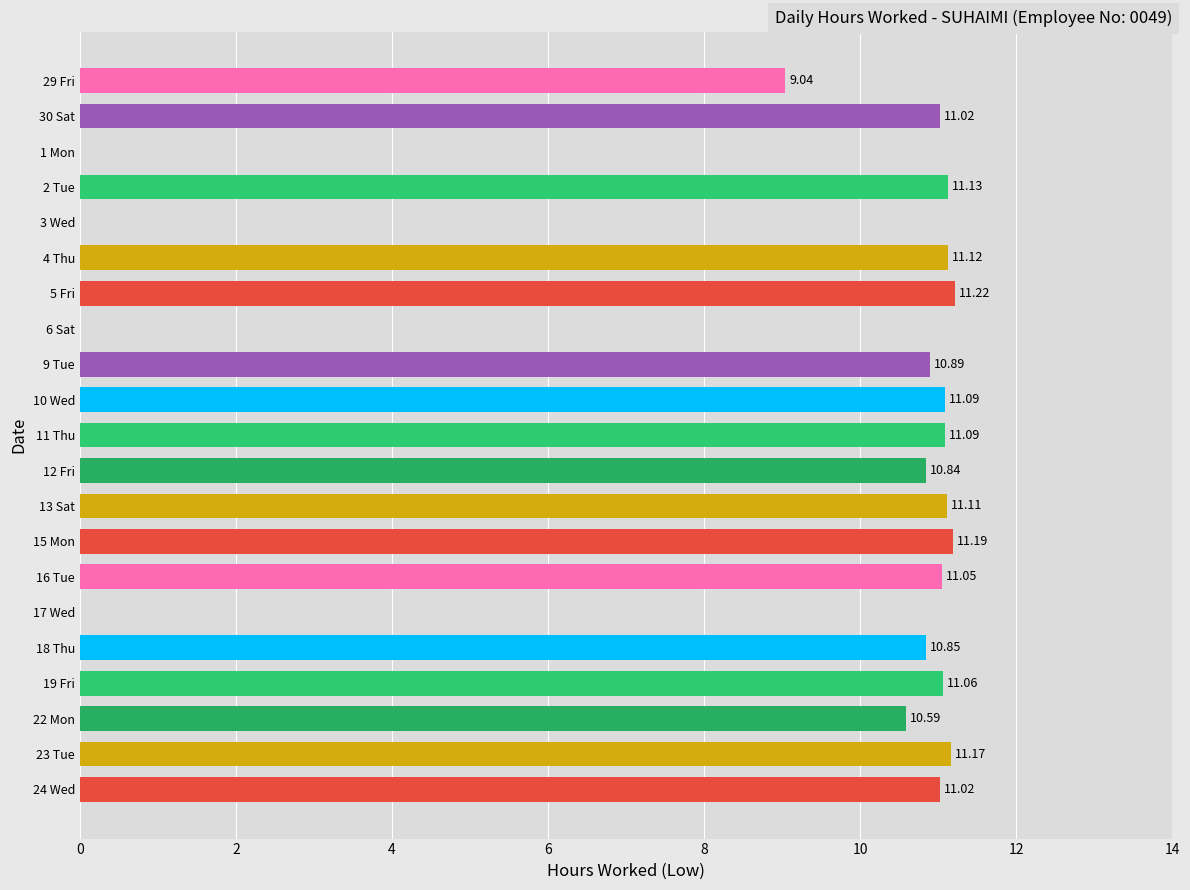

What is the change in value from 3 Wed to 12 Fri?

+10.8